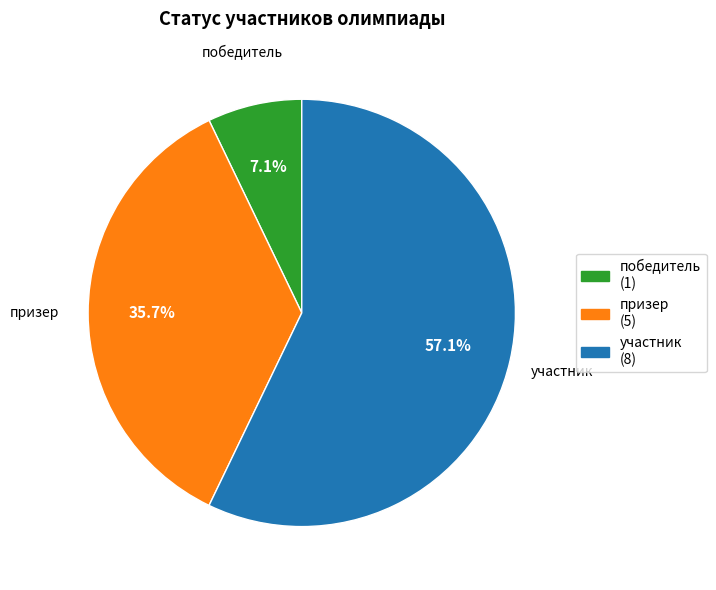

Is it true that участник is 57% of the pie?

True